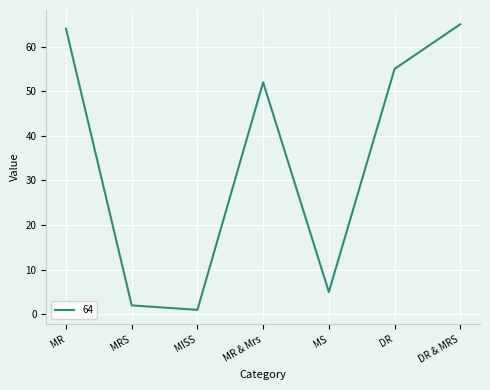

What is the difference between the second highest and second lowest values?

62